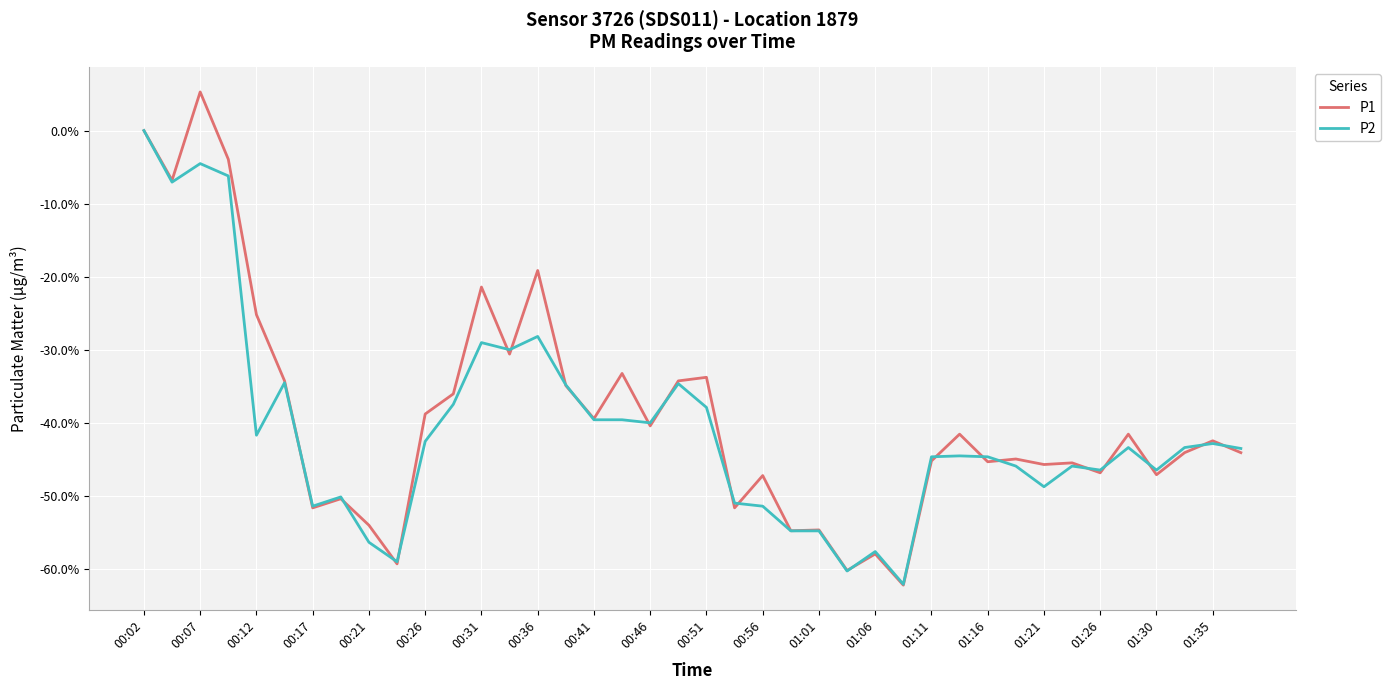

What is the lowest value of the P1 series?

-62.2